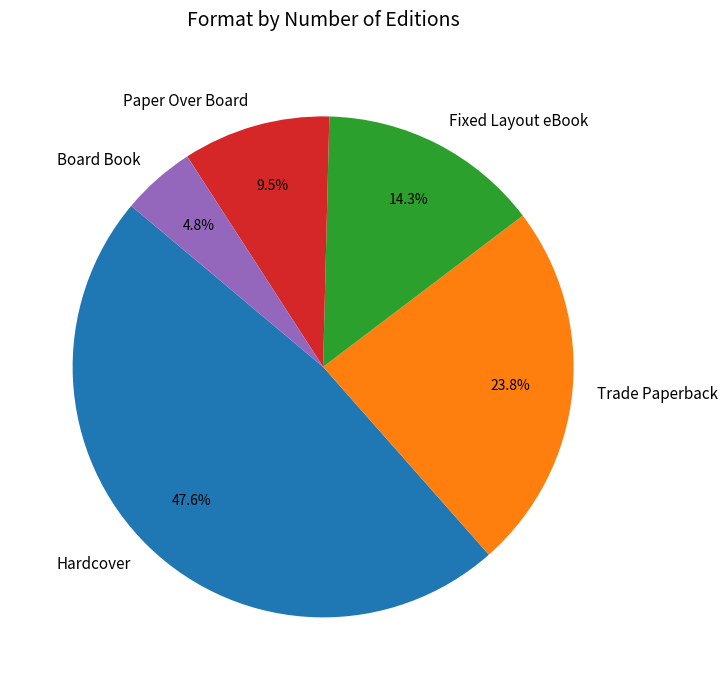

What percentage do Trade Paperback and Hardcover together represent?

71.4%